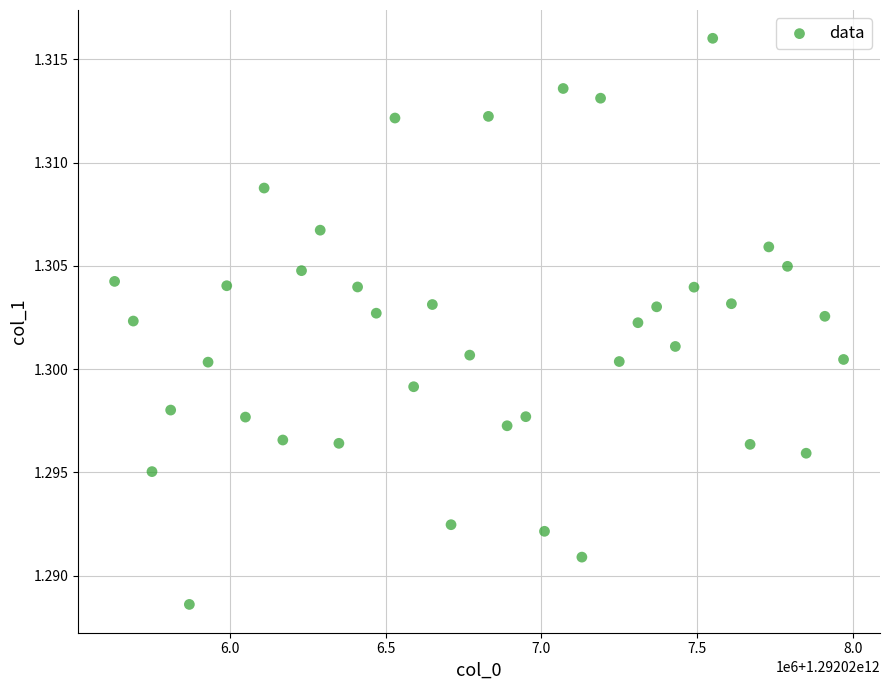

What is the range of X values (max minus min)?

2340000.0